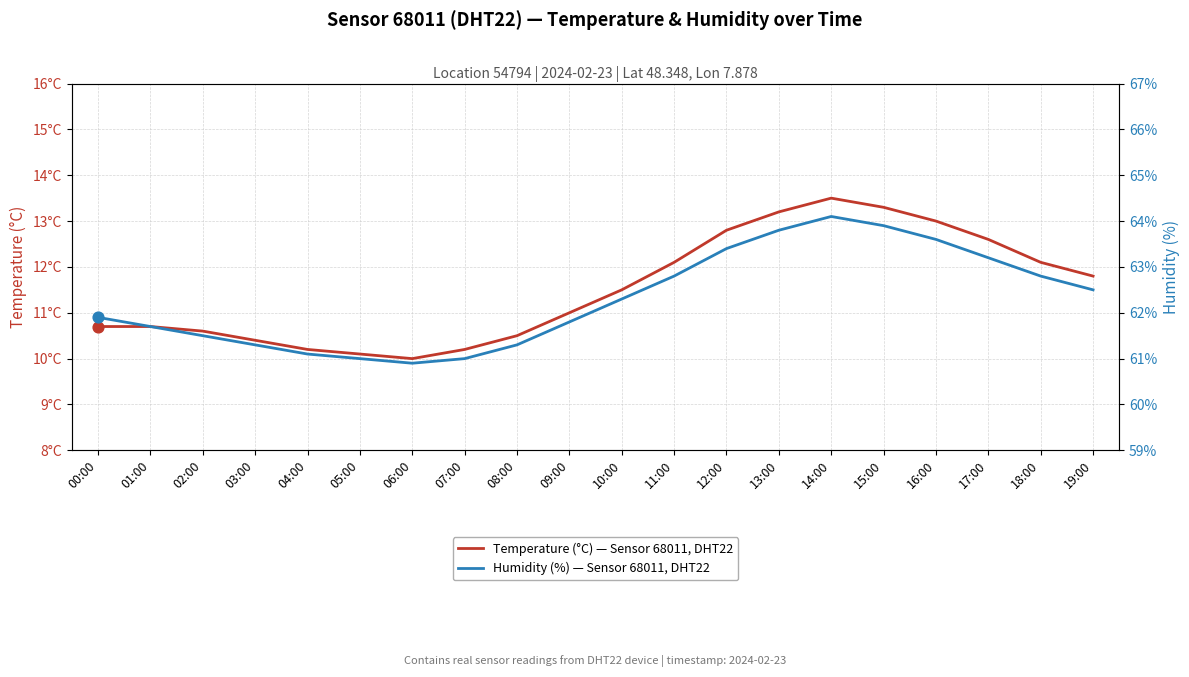

Which series has the largest Y range (max minus min)?

Temperature (°C) — Sensor 68011, DHT22